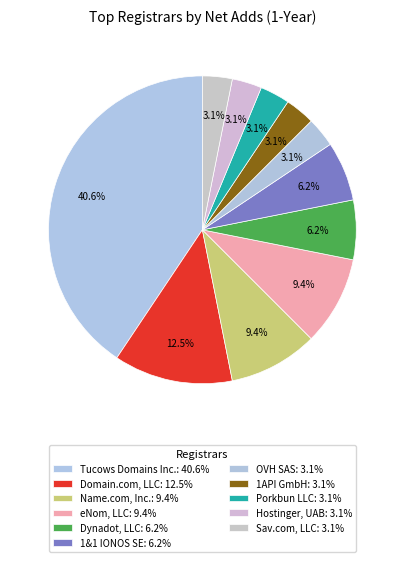

Which has a higher value, eNom, LLC or Porkbun LLC?

eNom, LLC